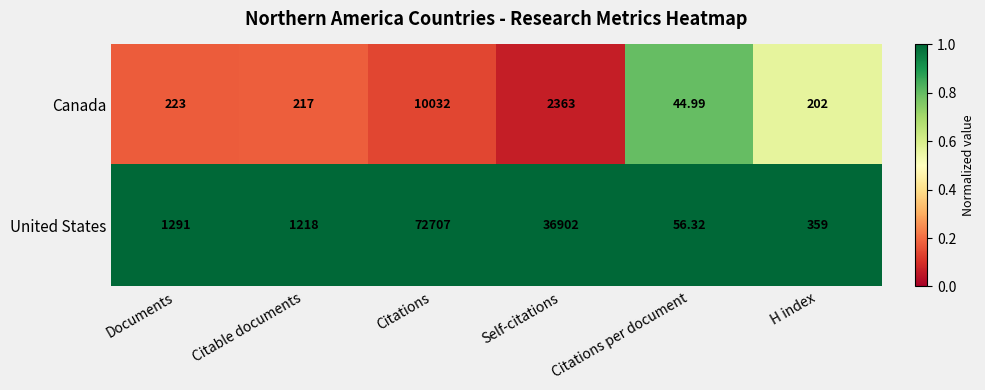

Which series has the widest spread of values?

United States